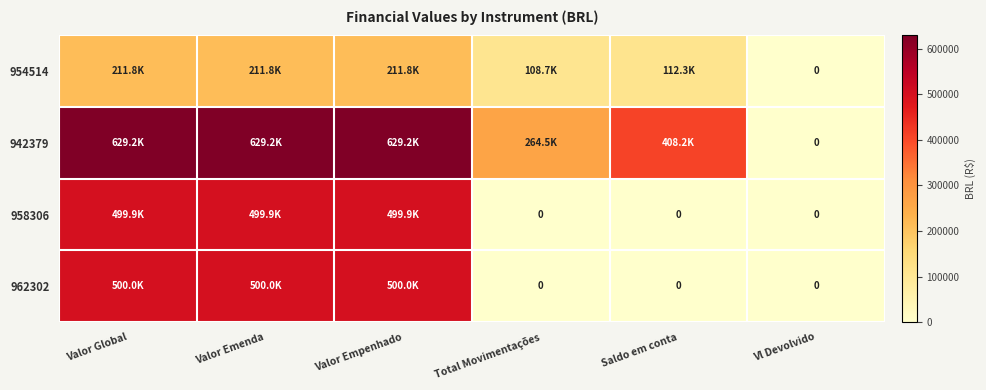

What is the greatest value displayed?

629209.0